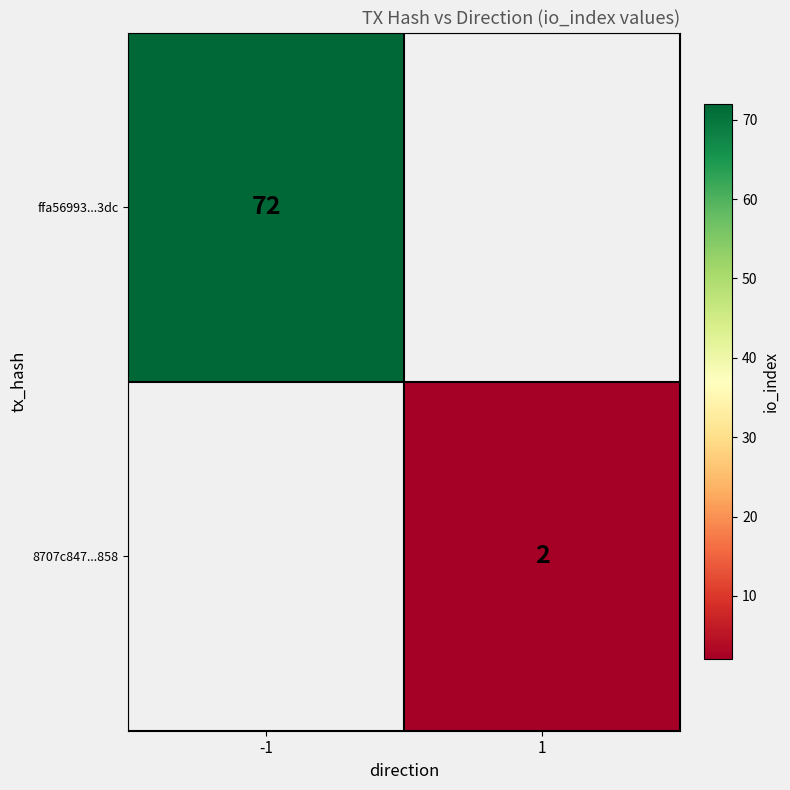

The value of 8707c847...858 at 1 is 2. True or false?

True